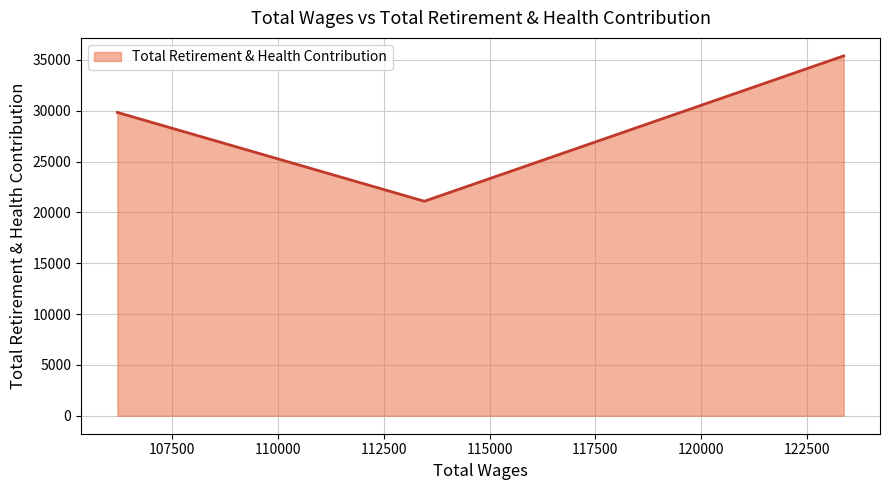

How many categories are shown in the chart?

3